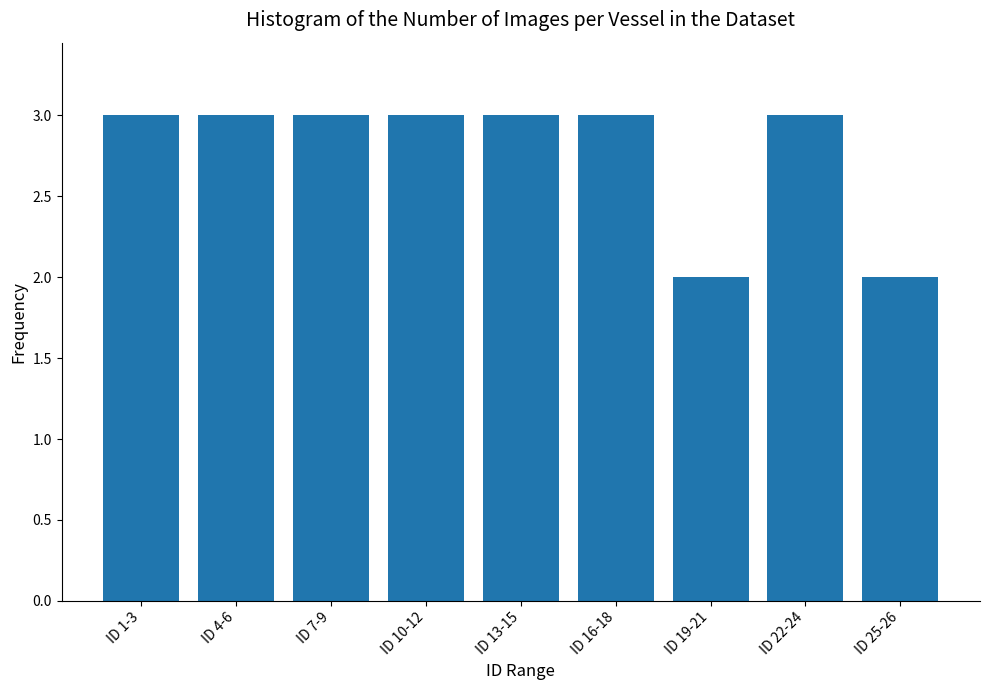

Reading right to left, list all the values displayed in this chart.

2	3	2	3	3	3	3	3	3